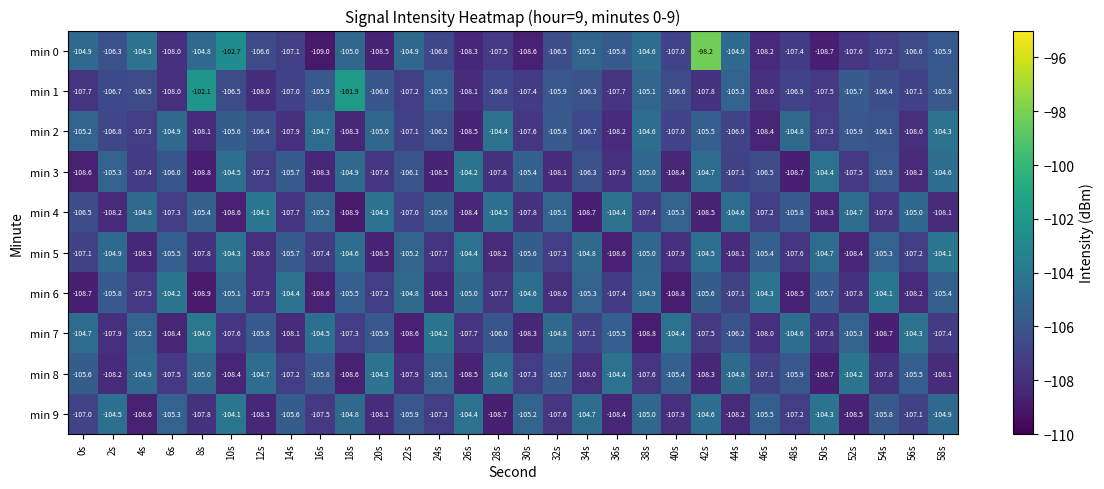

At how many categories does at least one series exceed -99?

1